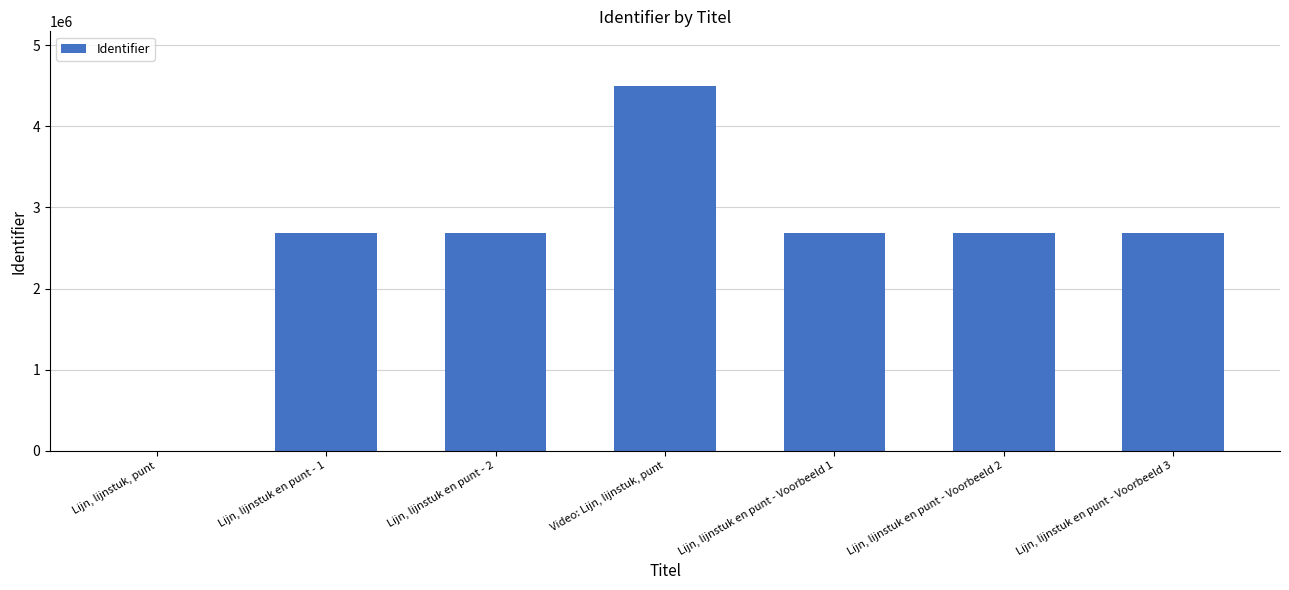

Which label corresponds to the largest value in the chart?

Video: Lijn, lijnstuk, punt